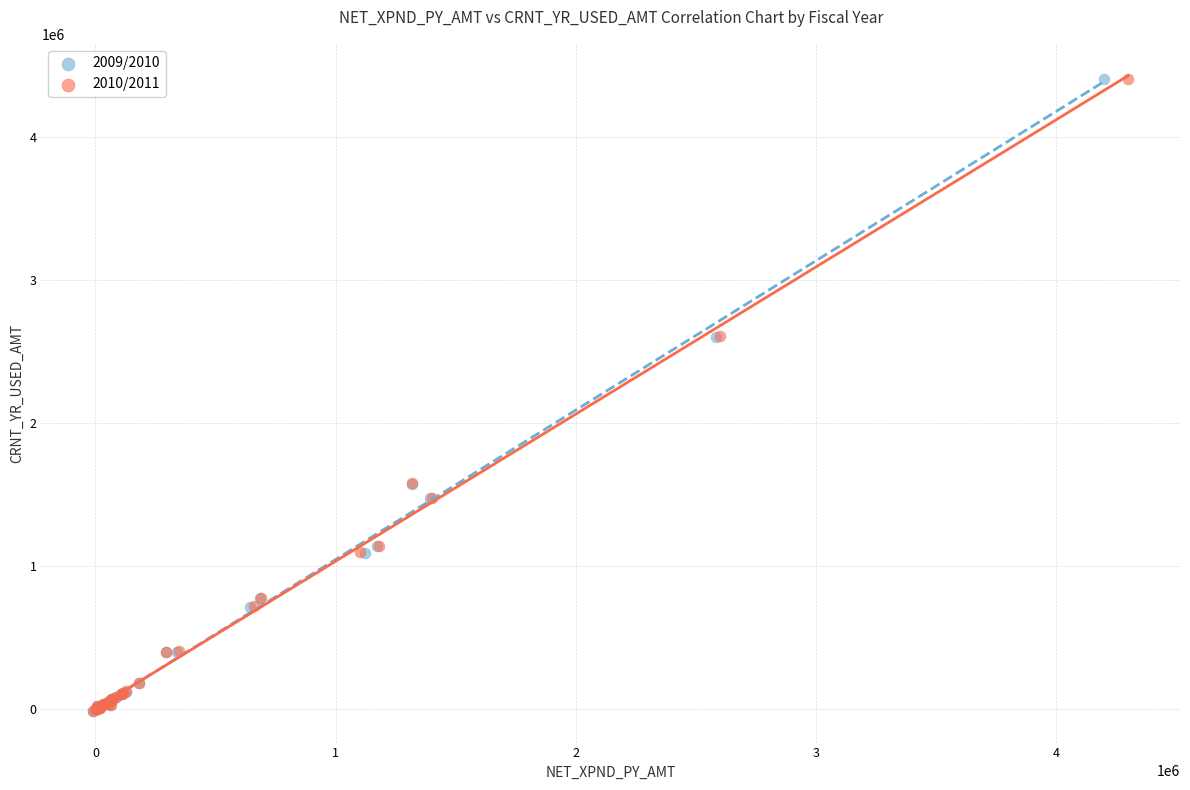

Which series has the widest spread of Y values?

2010/2011